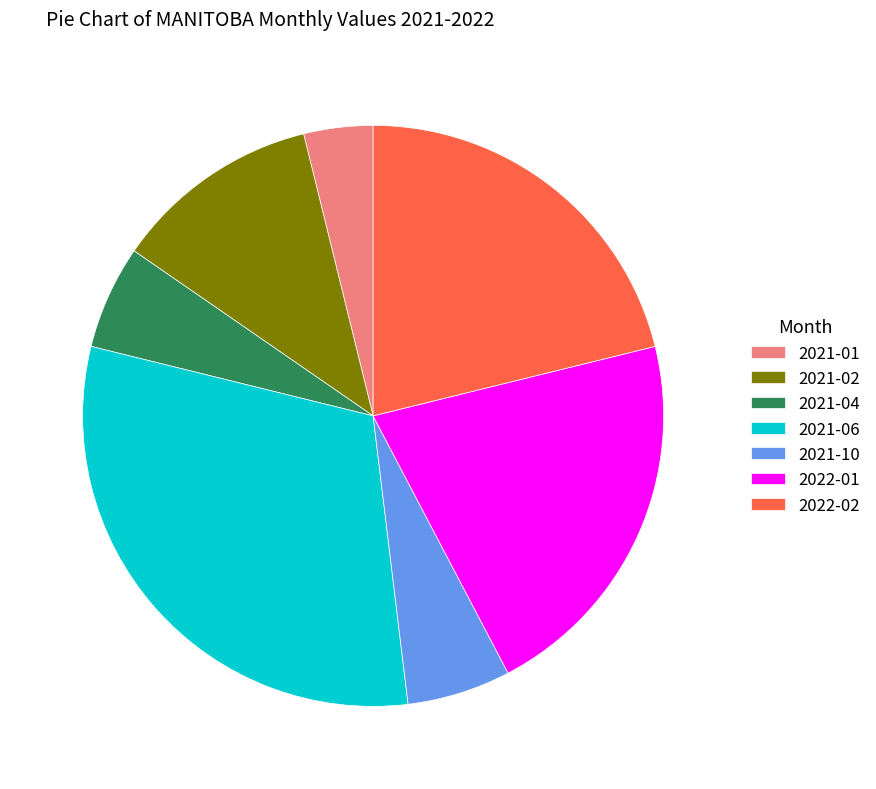

What is the ratio of the value at 2021-02 to the value at 2022-01?

0.5